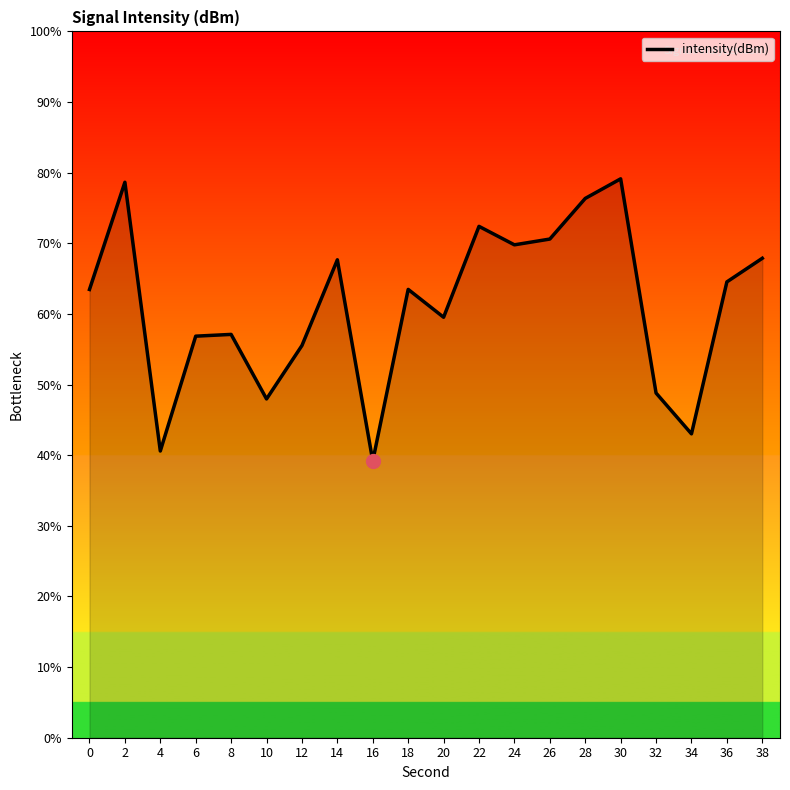

Between 24 and 4, which is larger?

24